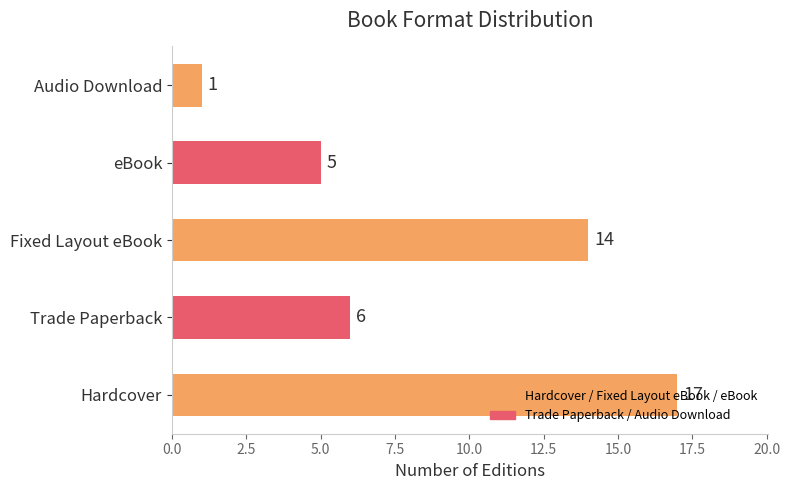

Which label corresponds to the largest value in the chart?

Hardcover